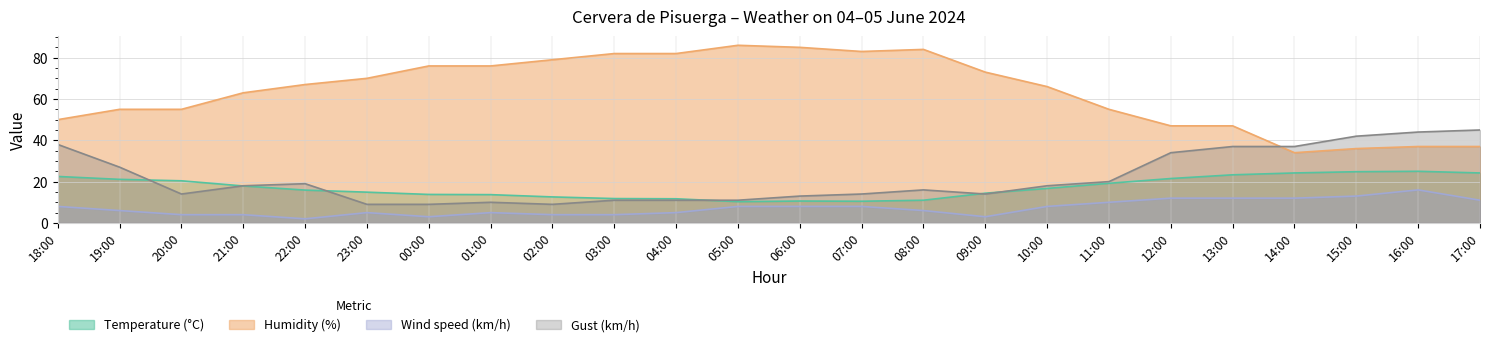

Reading left to right, list all the values displayed in this chart.

Temperature (°C): 22.5	21.1	20.4	17.9	15.9	14.9	13.8	13.7	12.6	11.8	11.7	10.3	10.6	10.5	11.0	14.4	16.7	19.2	21.5	23.3	24.2	24.8	25.0	24.2
Humidity (%): 50.0	55.0	55.0	63.0	67.0	70.0	76.0	76.0	79.0	82.0	82.0	86.0	85.0	83.0	84.0	73.0	66.0	55.0	47.0	47.0	34.0	36.0	37.0	37.0
Wind speed (km/h): 8.0	6.0	4.0	4.0	2.0	5.0	3.0	5.0	4.0	4.0	5.0	8.0	8.0	8.0	6.0	3.0	8.0	10.0	12.0	12.0	12.0	13.0	16.0	11.0
Gust (km/h): 38.0	27.0	14.0	18.0	19.0	9.0	9.0	10.0	9.0	11.0	11.0	11.0	13.0	14.0	16.0	14.0	18.0	20.0	34.0	37.0	37.0	42.0	44.0	45.0